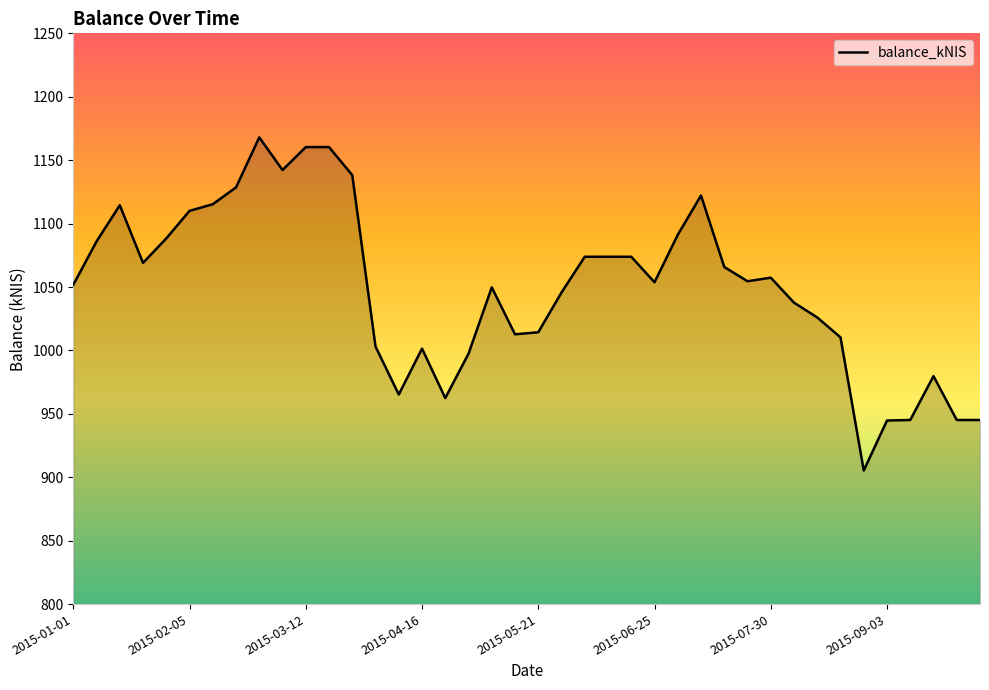

Does the chart display data point markers on the line(s)?

No